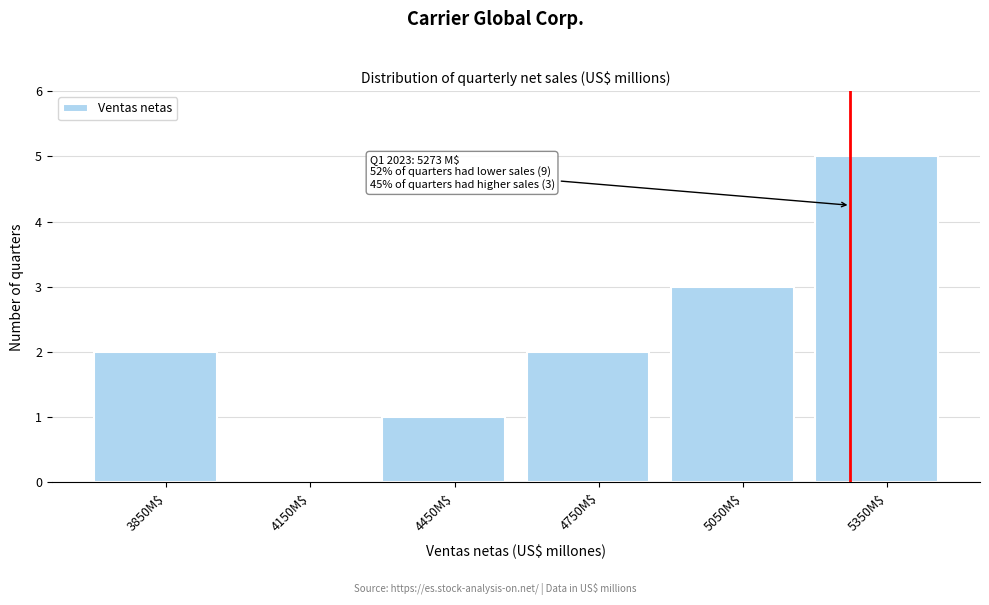

Over which range of the x-axis is the bar tallest?

5200 to 5500